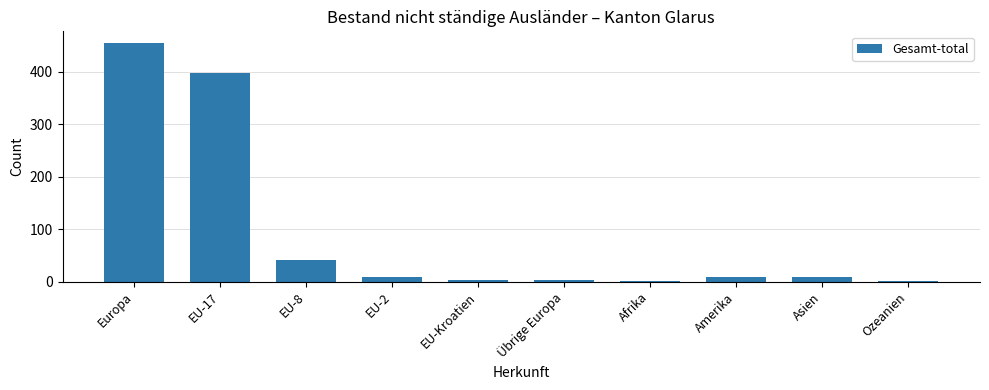

What is the sum of all values?

927